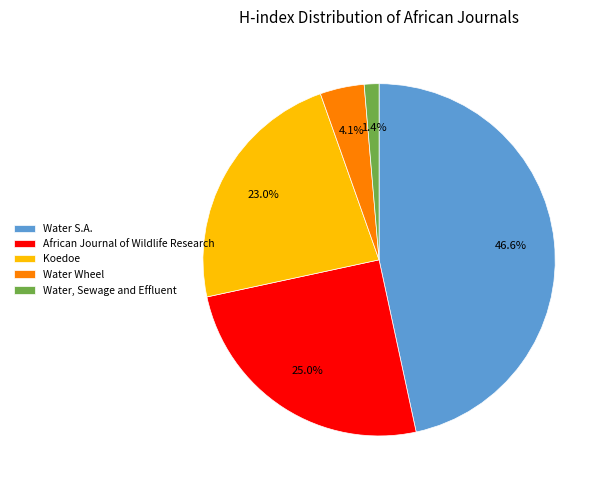

True or false: Water S.A. accounts for 60% of the total.

False